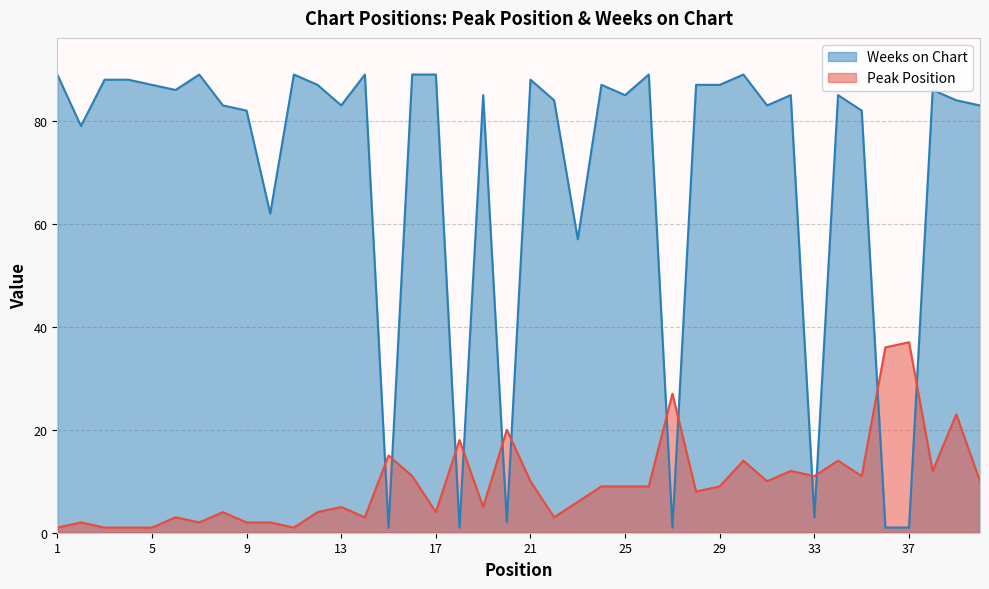

What is the average value of the Weeks on Chart series?

70